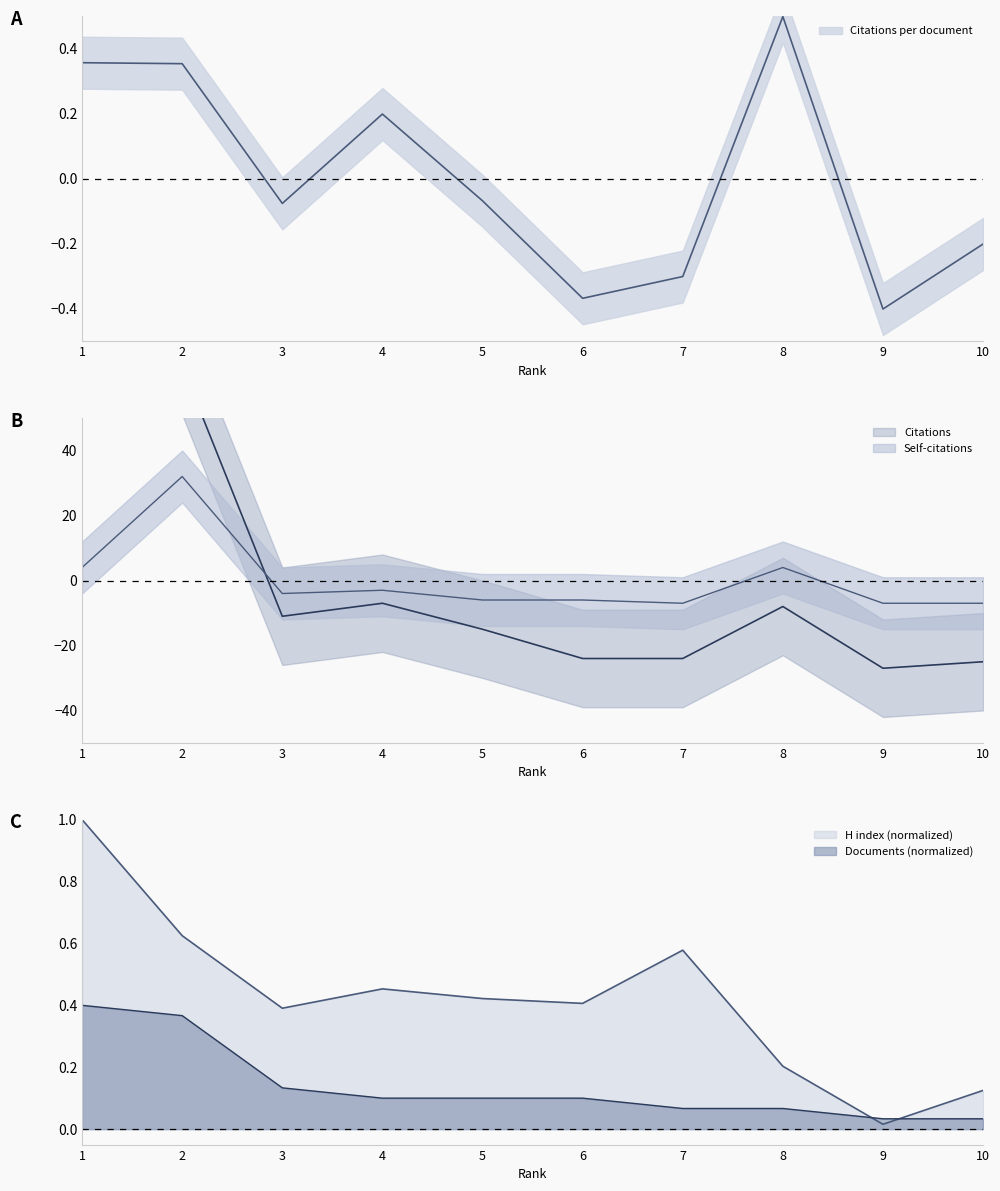

The value of Citations per document at 4 is 0.2. True or false?

True